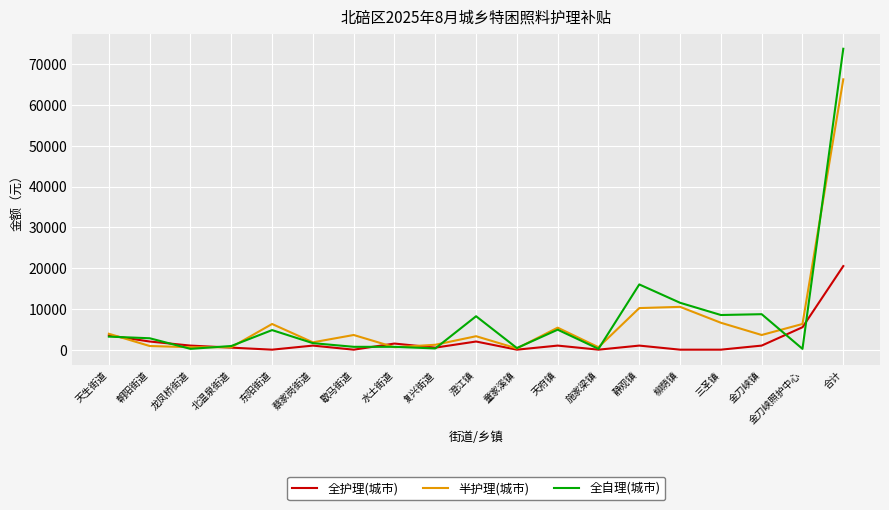

True or false: 半护理(城市) and 全自理(城市) intersect in this chart.

True